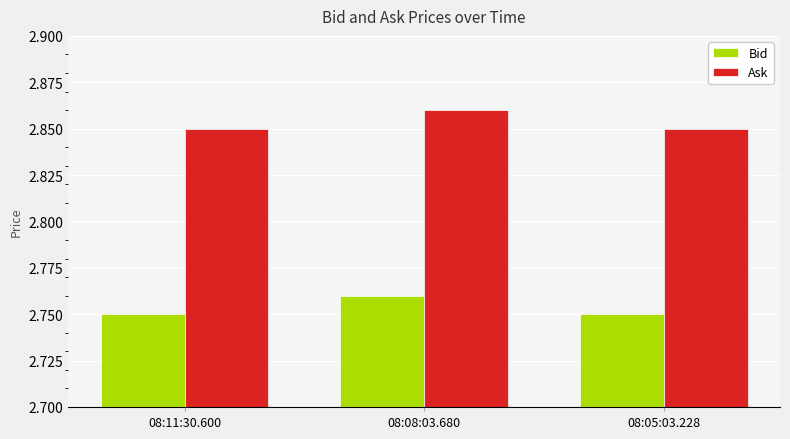

How many series are shown in this chart?

2